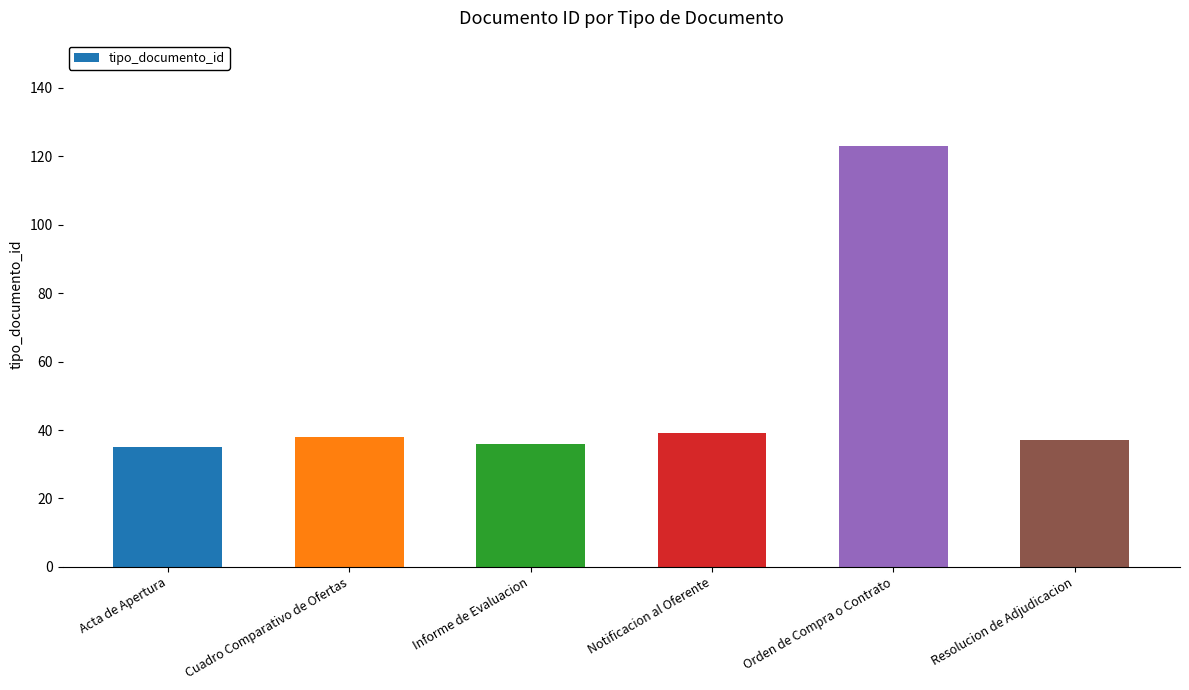

What is the change in value from Cuadro Comparativo de Ofertas to Notificacion al Oferente?

+1